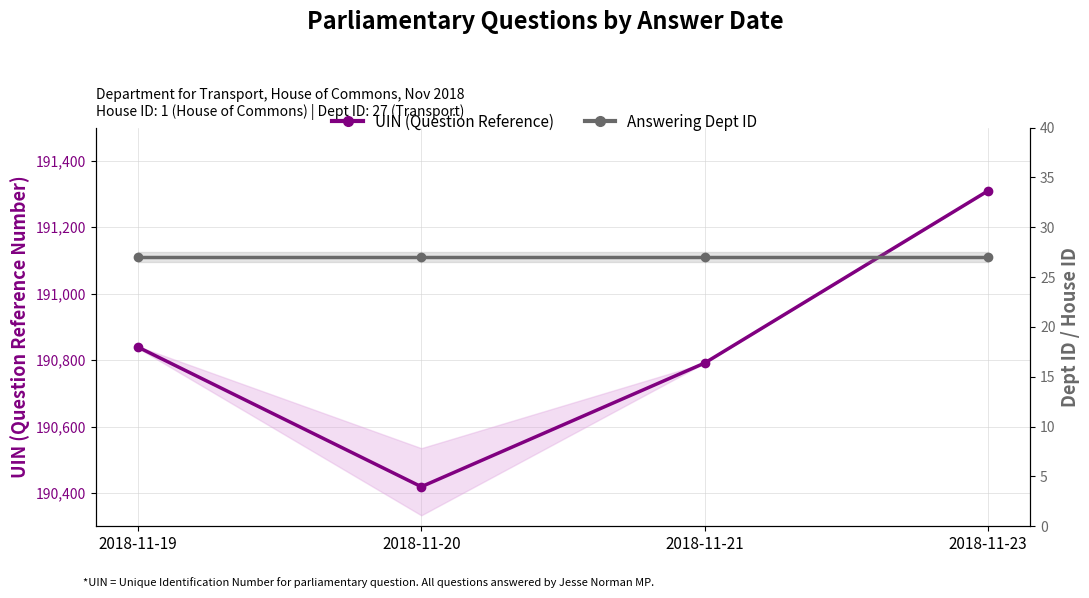

The Answering Dept ID series shows 27 at 2018-11-20. True or false?

True